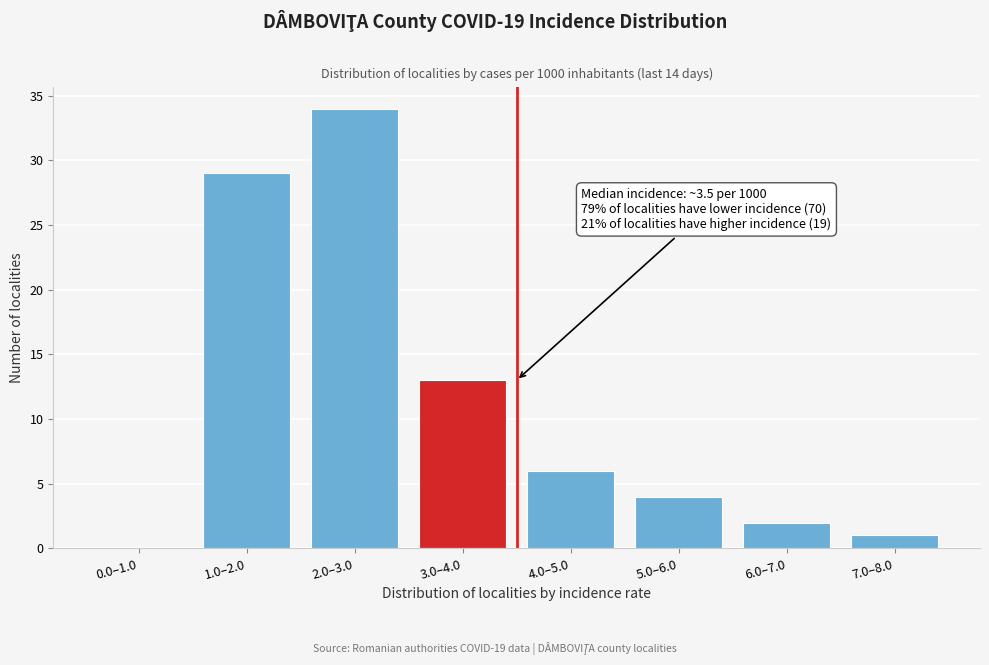

Reading left to right, extract all data points from this chart.

0.0–1.0=0	1.0–2.0=29	2.0–3.0=34	3.0–4.0=13	4.0–5.0=6	5.0–6.0=4	6.0–7.0=2	7.0–8.0=1